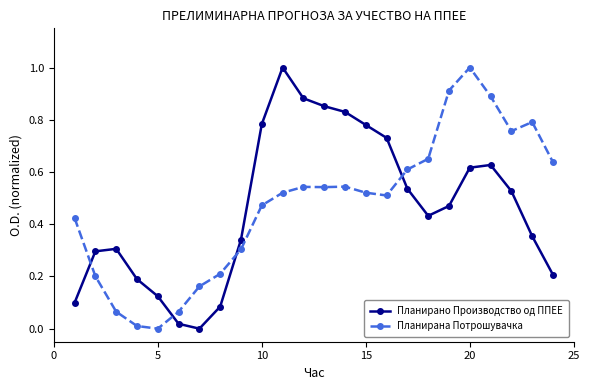

What is the difference between the maximum and minimum values in the Планирано Производство од ППЕЕ series?

1.0